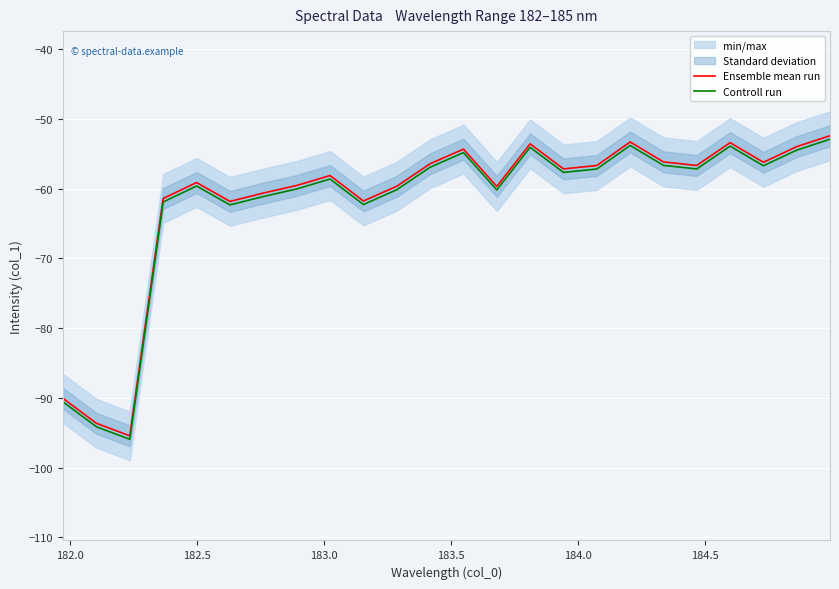

What is the lowest value of the Ensemble mean run series?

-95.4